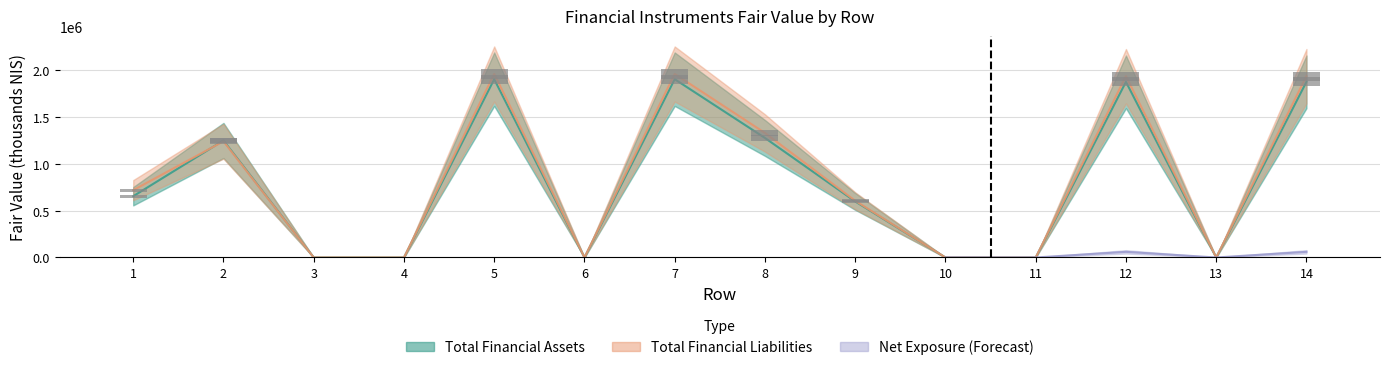

At how many categories does at least one series exceed 506741?

8